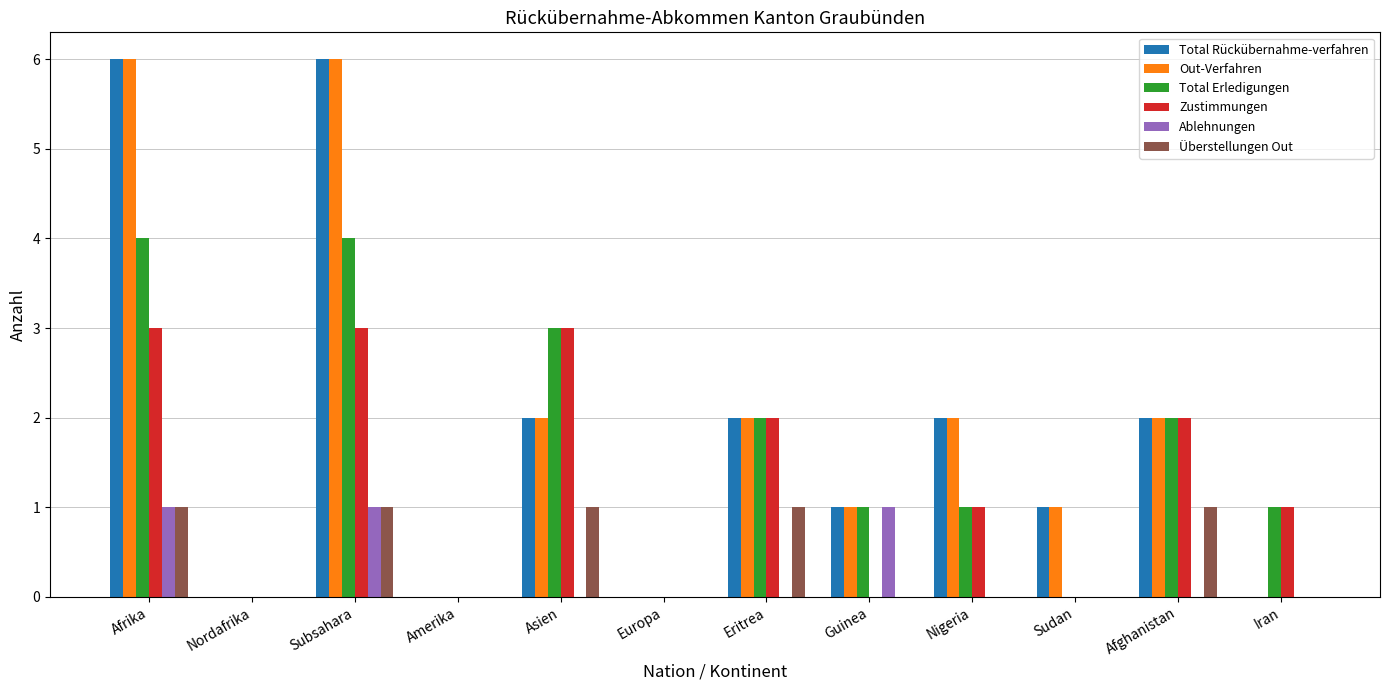

What is the maximum value shown in the chart?

6